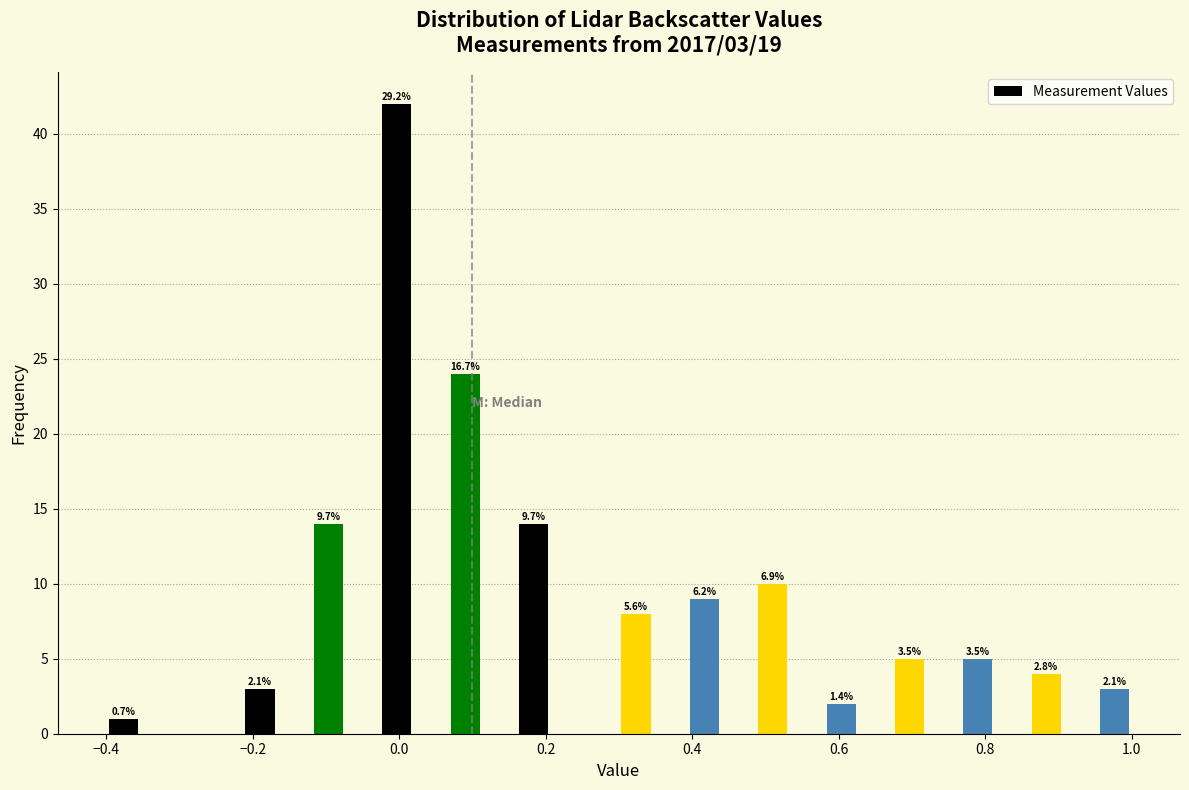

Read against the x-axis, roughly where is the centre of the tallest bar?

0.00